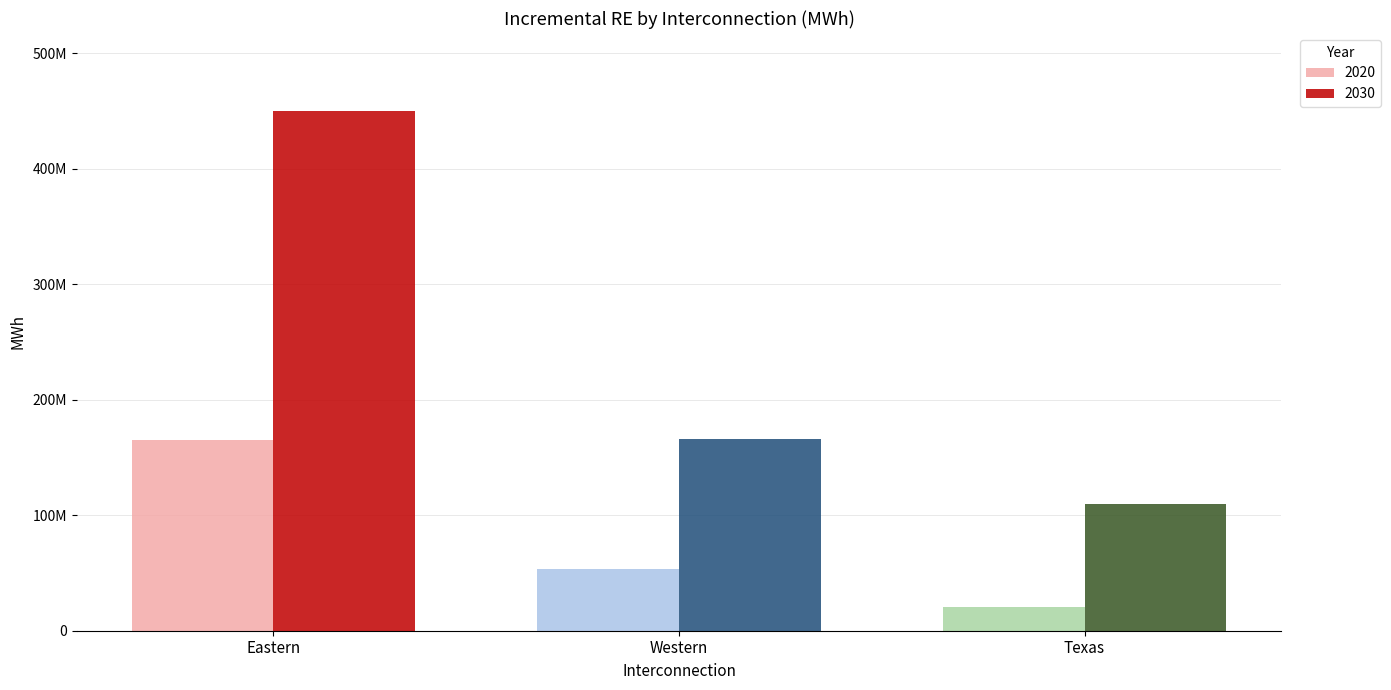

Does the chart contain stacked bars?

No